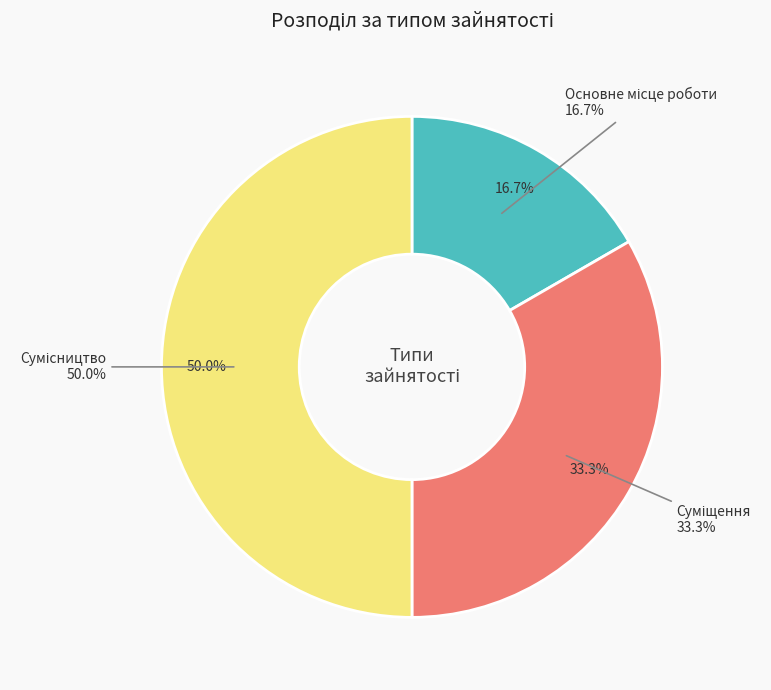

What is the largest slice in the pie chart?

Сумісництво